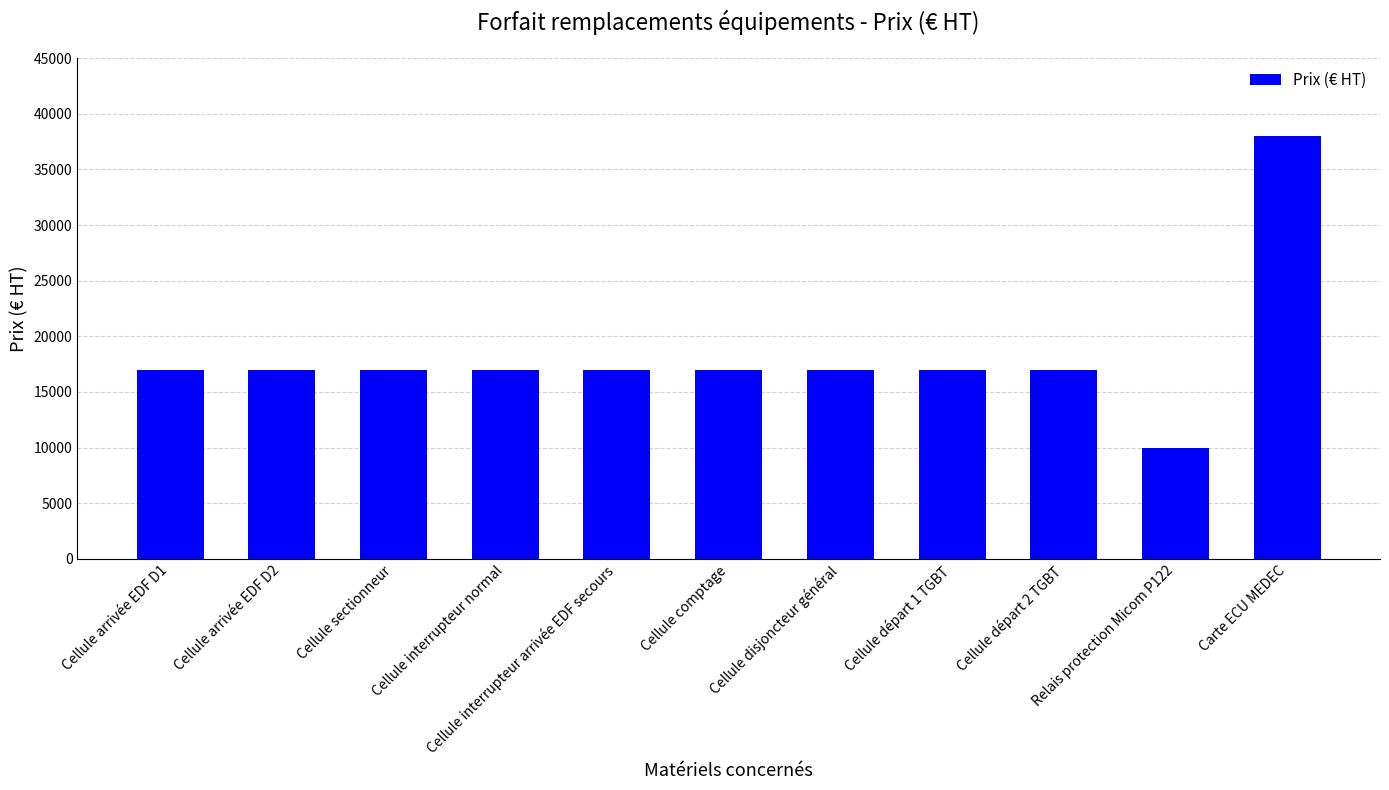

Reading left to right, what are all the values shown in this chart?

17000	17000	17000	17000	17000	17000	17000	17000	17000	10000	38000